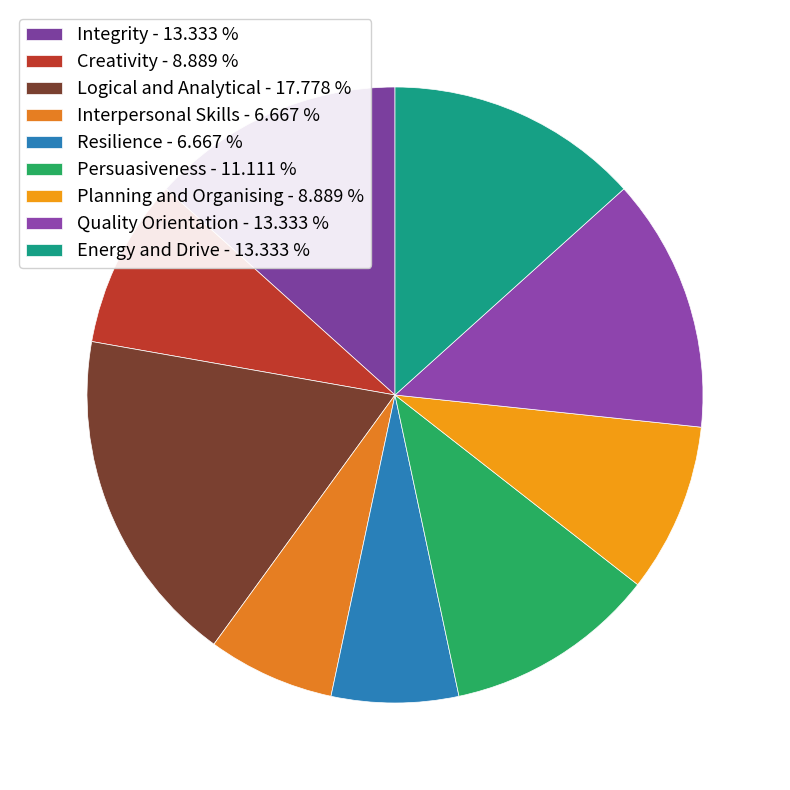

To the nearest percent, what is the difference between the Quality Orientation and Interpersonal Skills slice percentages?

7%